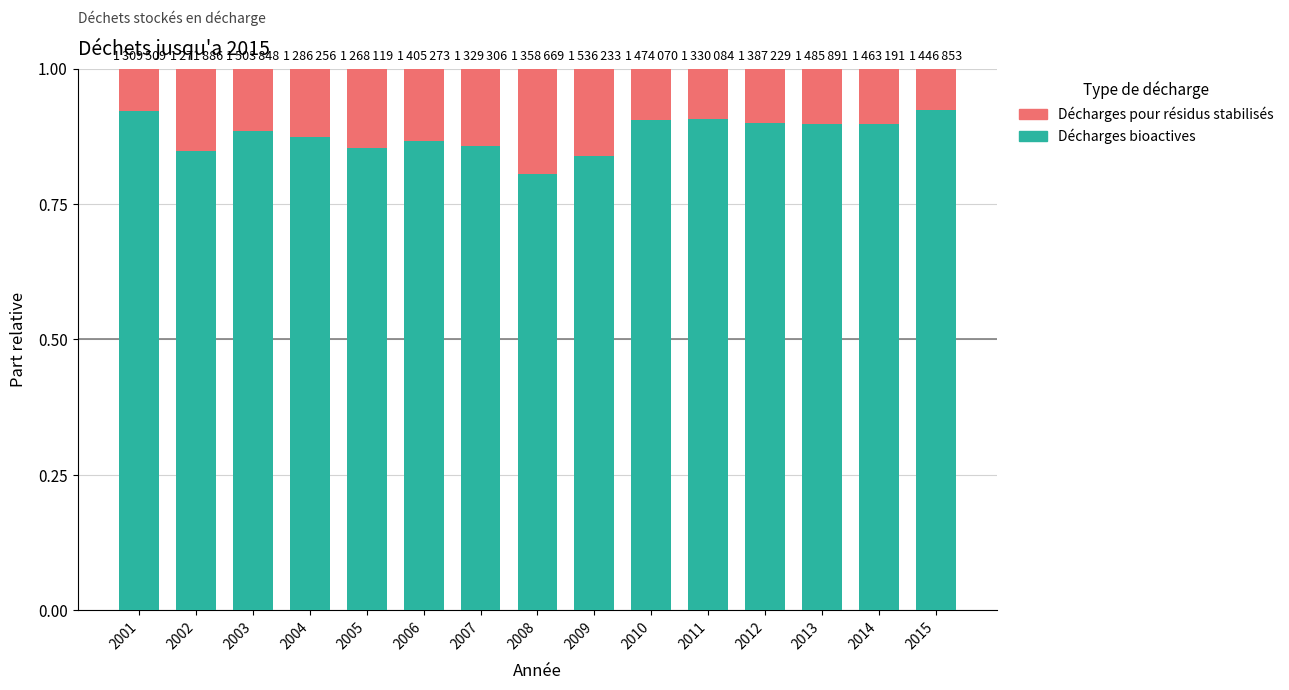

What is the total value across all series at 2004?

1.0